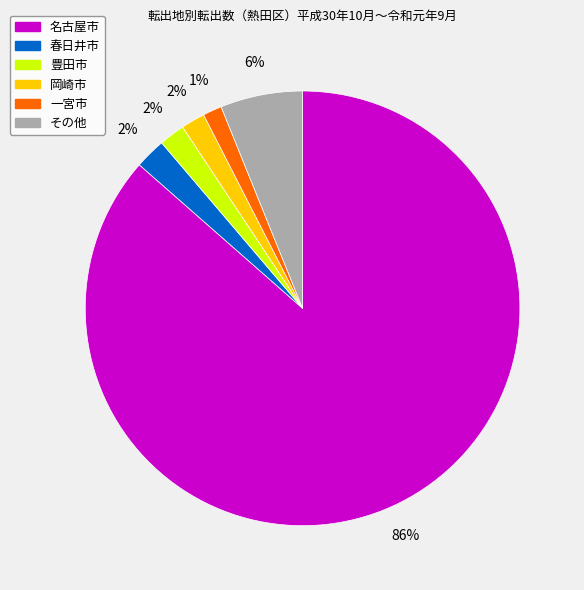

To the nearest percent, what is the average slice percentage?

17%